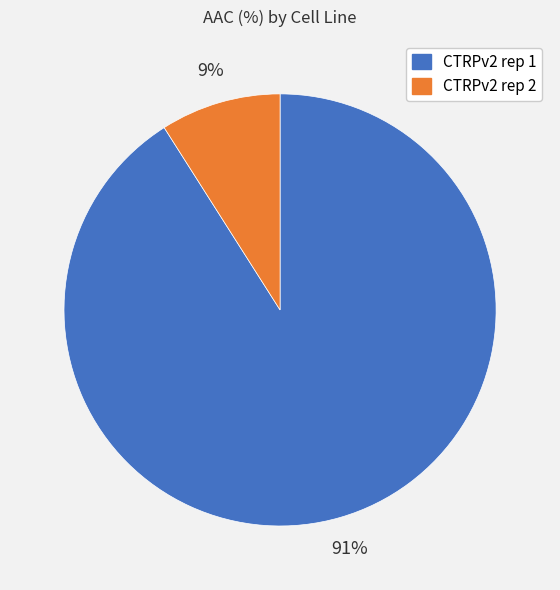

To the nearest percent, what is the difference between the largest and smallest slice percentages?

82%